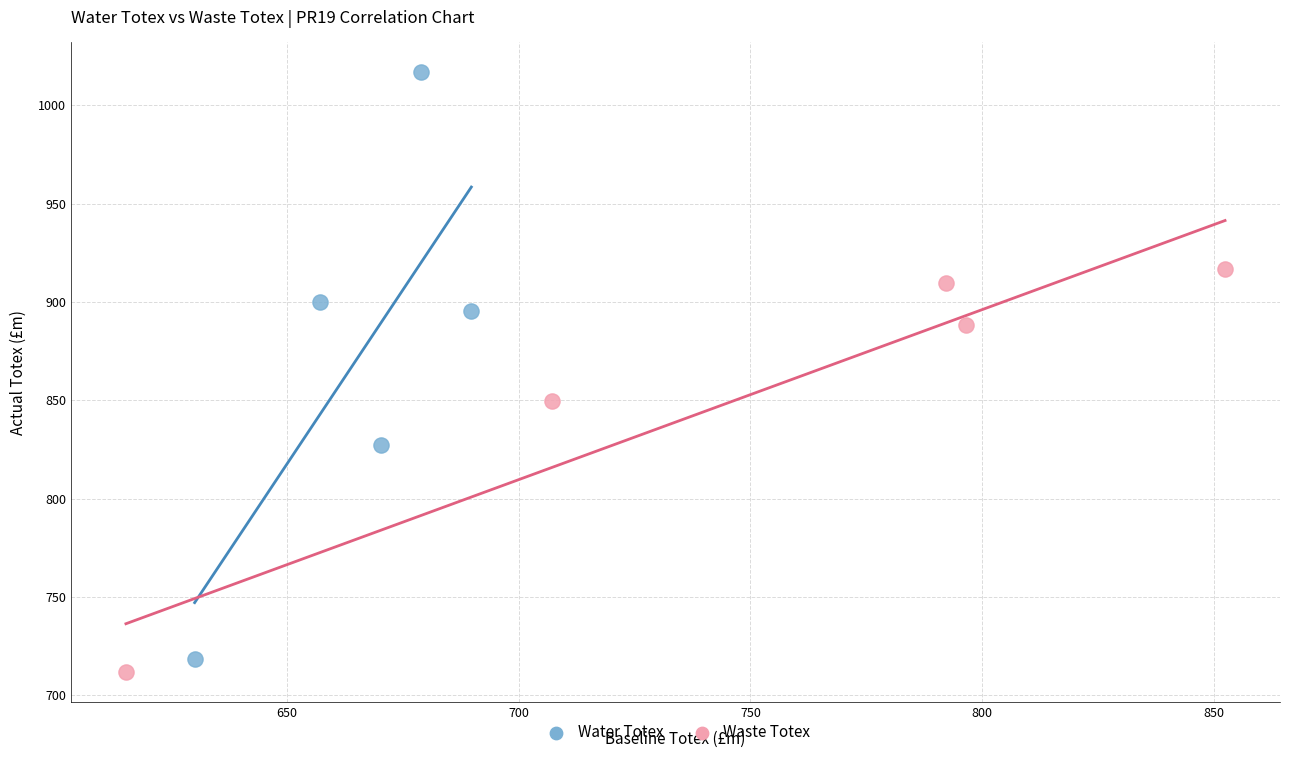

What are all the series names shown in the legend?

Water Totex, Waste Totex